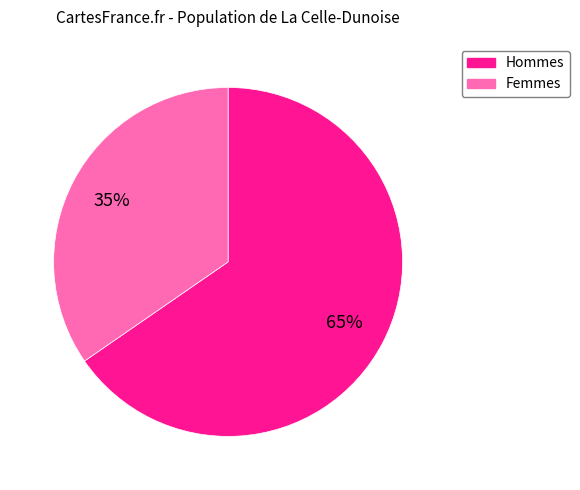

Do Femmes and Hommes together represent more than half of the pie?

Yes